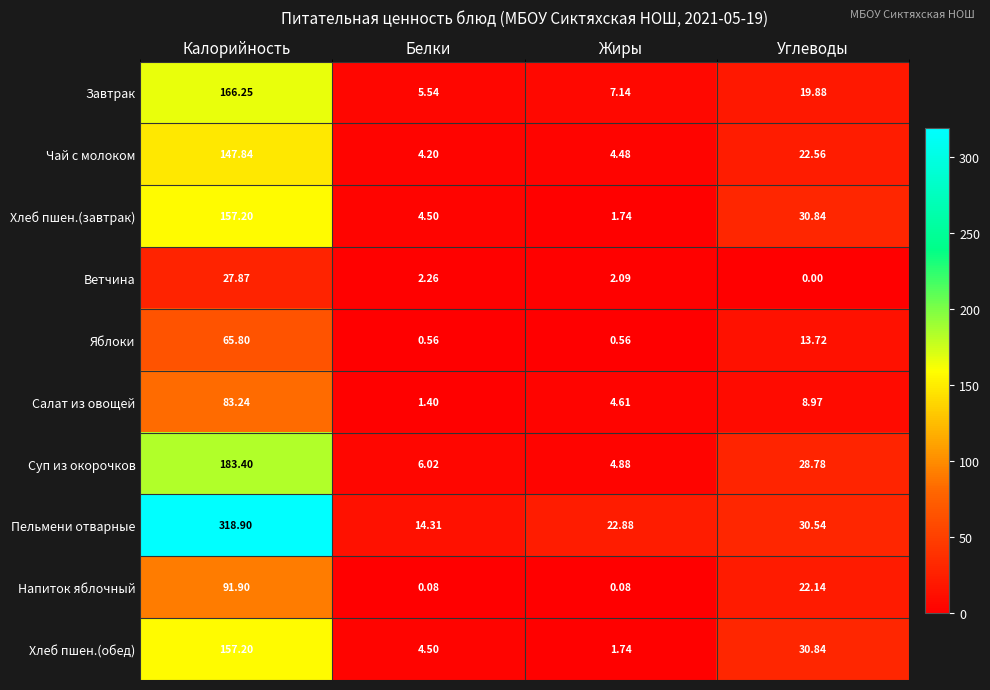

Count the number of data series in this chart.

10